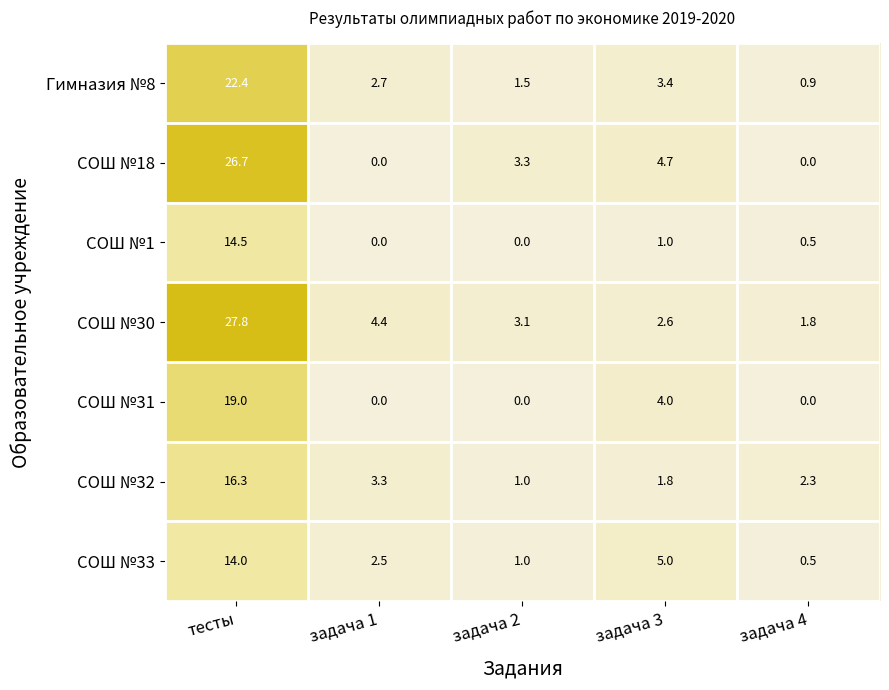

Which series has the largest range (max minus min)?

СОШ №18